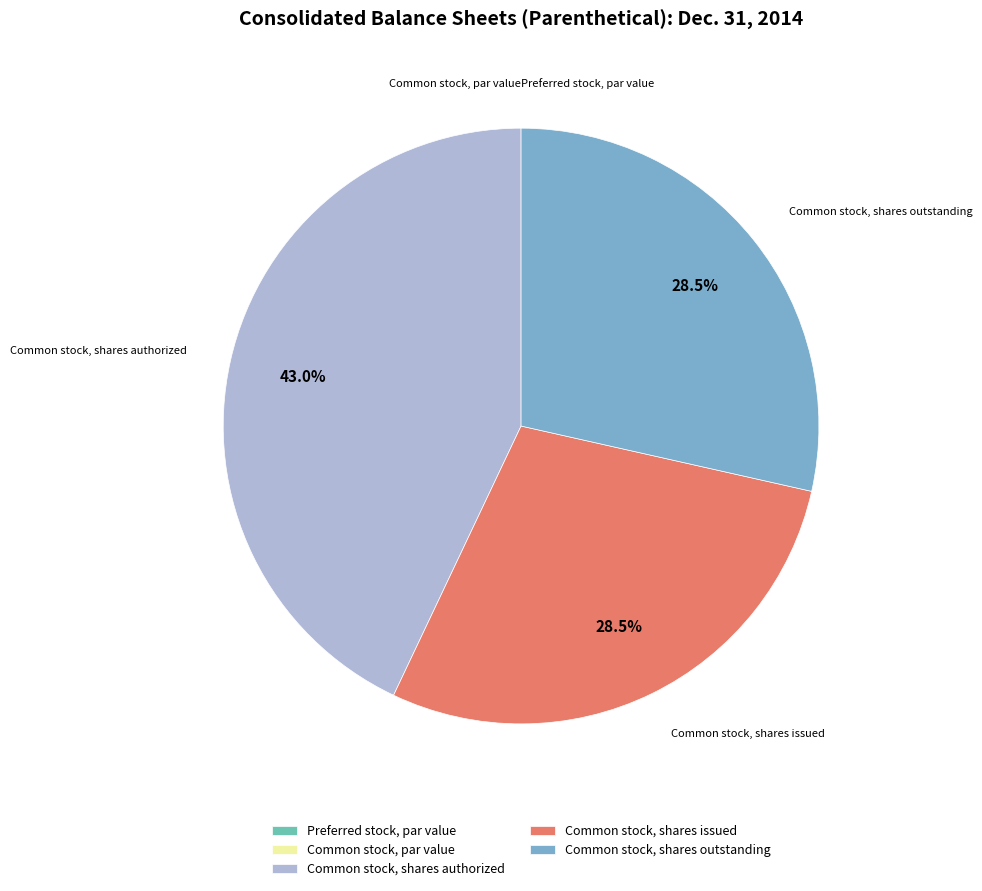

What percentage is the Common stock, shares authorized slice, to the nearest percent?

43%